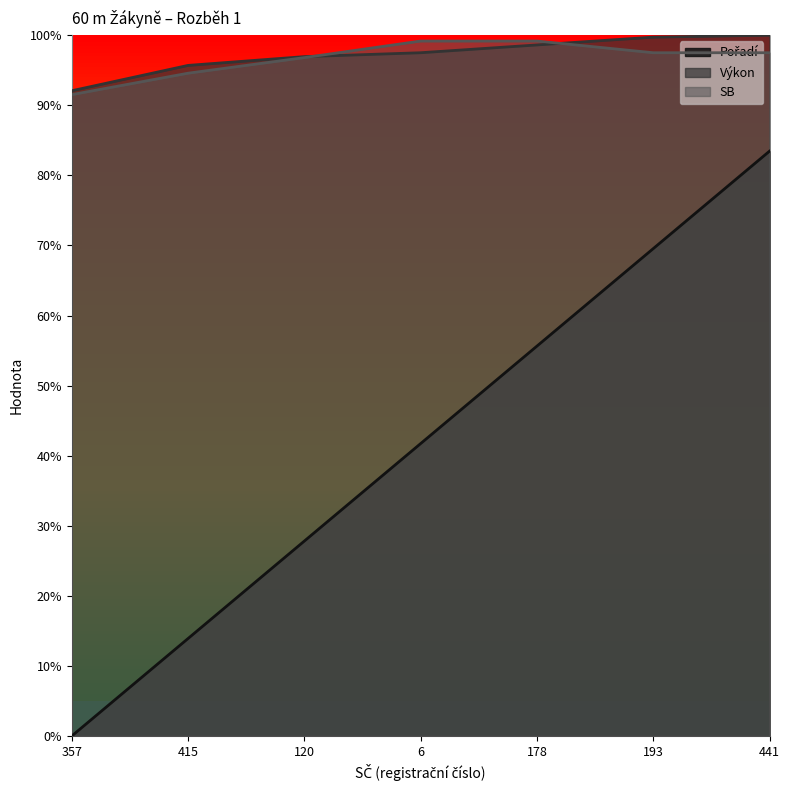

What position from the left is 441?

7